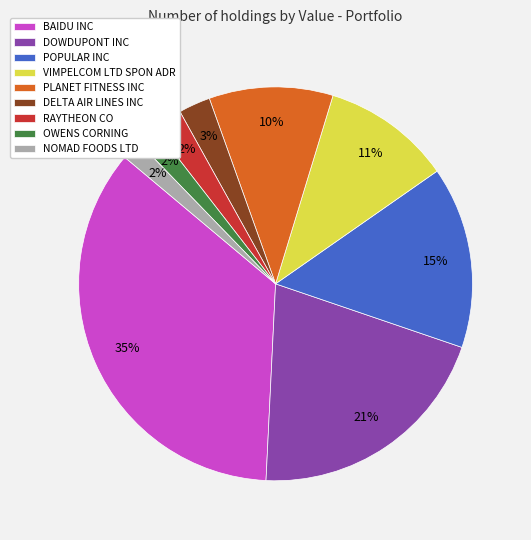

Which category has the biggest portion of the pie?

BAIDU INC